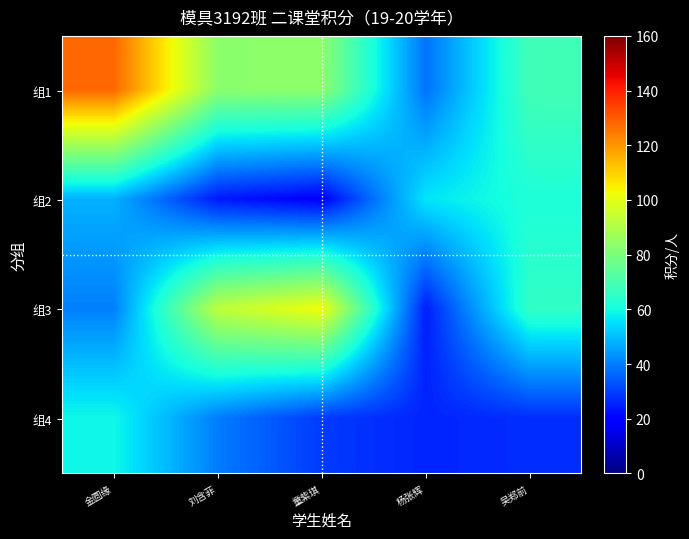

At which category is the sum across all series the highest?

金圆缘